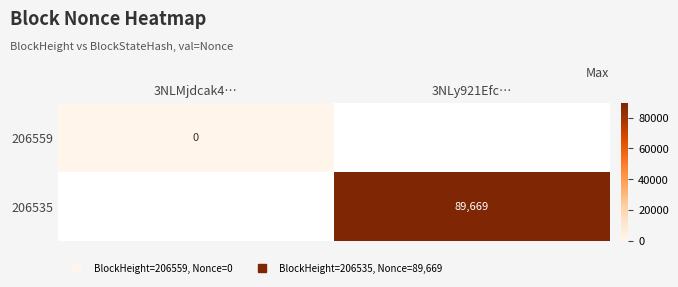

Count the number of categories in the chart.

2